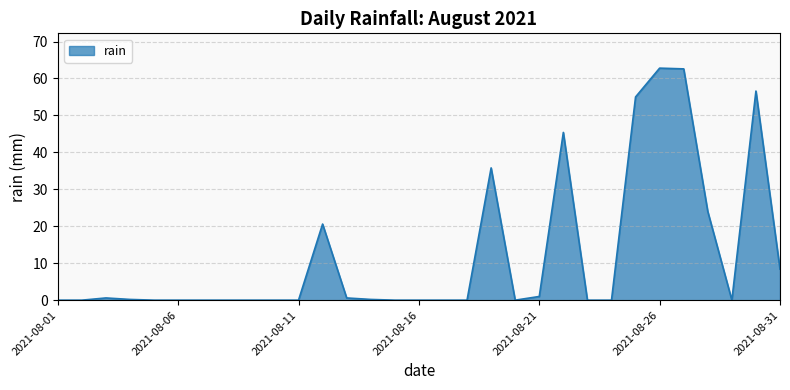

What is the greatest value displayed?

62.8